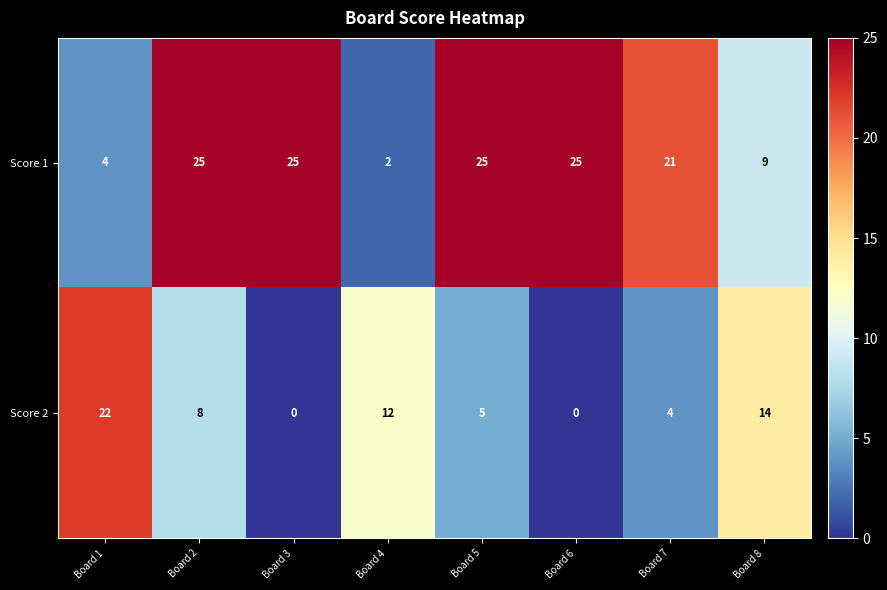

The value of Score 1 at Board 4 is 2. True or false?

True